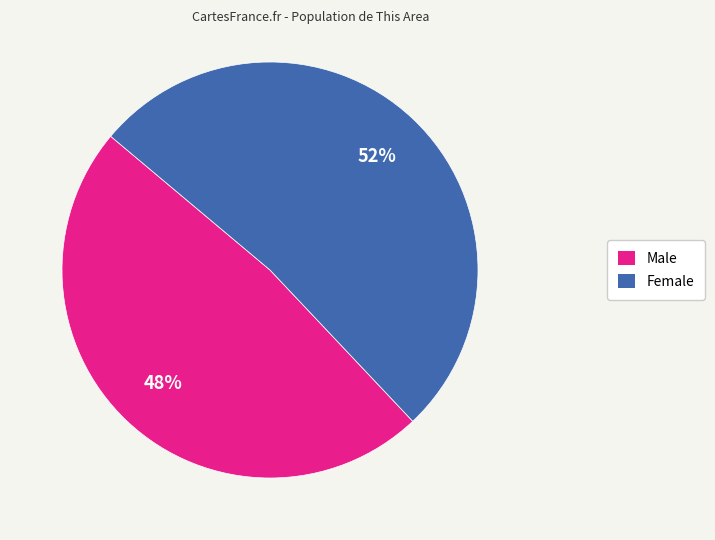

Between Male and Female, which is larger?

Female